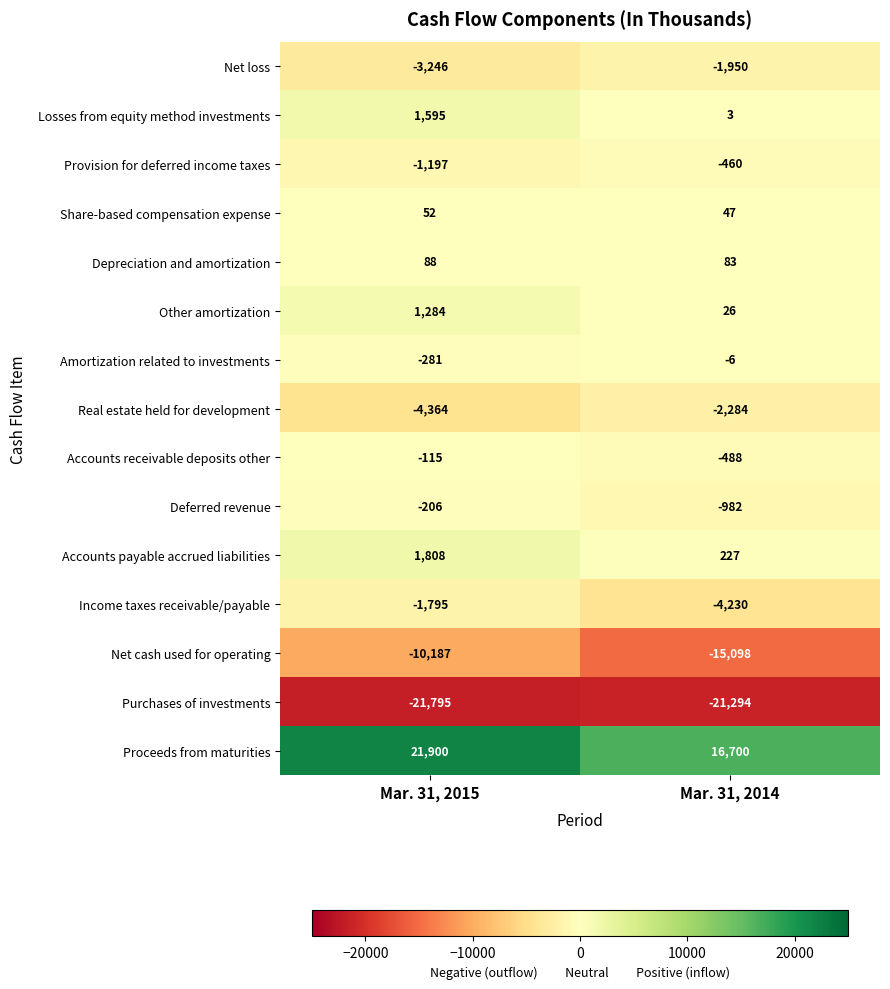

Reading left to right, transcribe all the data shown in this chart.

Net loss: Mar. 31, 2015=-3246	Mar. 31, 2014=-1950
Losses from equity method investments: Mar. 31, 2015=1595	Mar. 31, 2014=3
Provision for deferred income taxes: Mar. 31, 2015=-1197	Mar. 31, 2014=-460
Share-based compensation expense: Mar. 31, 2015=52	Mar. 31, 2014=47
Depreciation and amortization: Mar. 31, 2015=88	Mar. 31, 2014=83
Other amortization: Mar. 31, 2015=1284	Mar. 31, 2014=26
Amortization related to investments: Mar. 31, 2015=-281	Mar. 31, 2014=-6
Real estate held for development: Mar. 31, 2015=-4364	Mar. 31, 2014=-2284
Accounts receivable deposits other: Mar. 31, 2015=-115	Mar. 31, 2014=-488
Deferred revenue: Mar. 31, 2015=-206	Mar. 31, 2014=-982
Accounts payable accrued liabilities: Mar. 31, 2015=1808	Mar. 31, 2014=227
Income taxes receivable/payable: Mar. 31, 2015=-1795	Mar. 31, 2014=-4230
Net cash used for operating: Mar. 31, 2015=-10187	Mar. 31, 2014=-15098
Purchases of investments: Mar. 31, 2015=-21795	Mar. 31, 2014=-21294
Proceeds from maturities: Mar. 31, 2015=21900	Mar. 31, 2014=16700